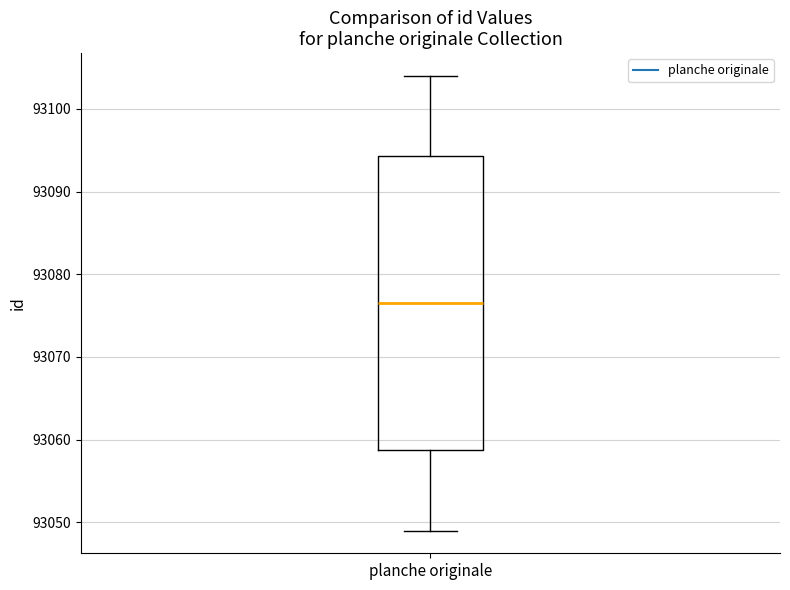

Transcribe this box plot: give where the median line is, the range the box spans, and where the two whiskers end, as read against the y-axis. The values are not printed on the chart, so give them approximately, as read against the axis.

median 93077, box 93059 to 93094, whiskers 93049 to 93104